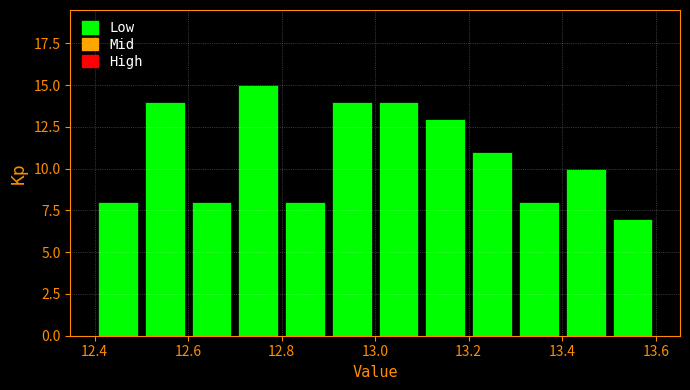

Over which range of the x-axis is the bar tallest?

12.7 to 12.8